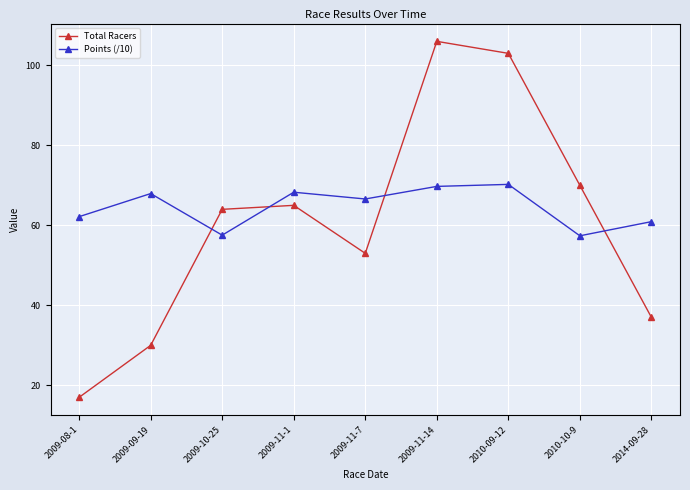

At how many categories does at least one series exceed 33?

9